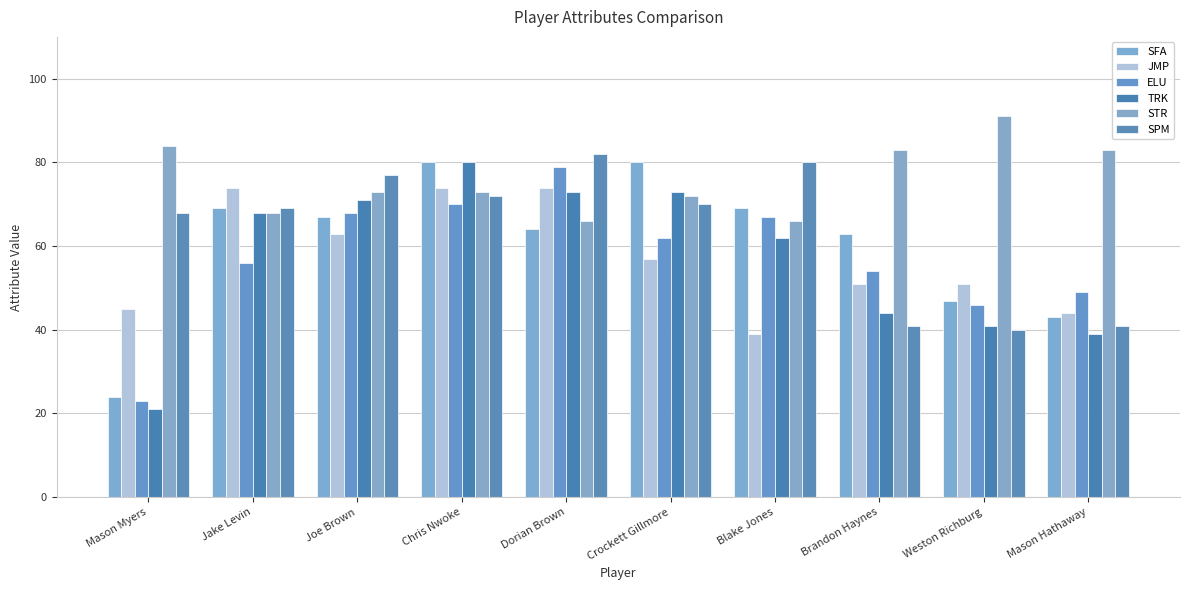

What is the value of the STR bar at the 3rd from the left?

73